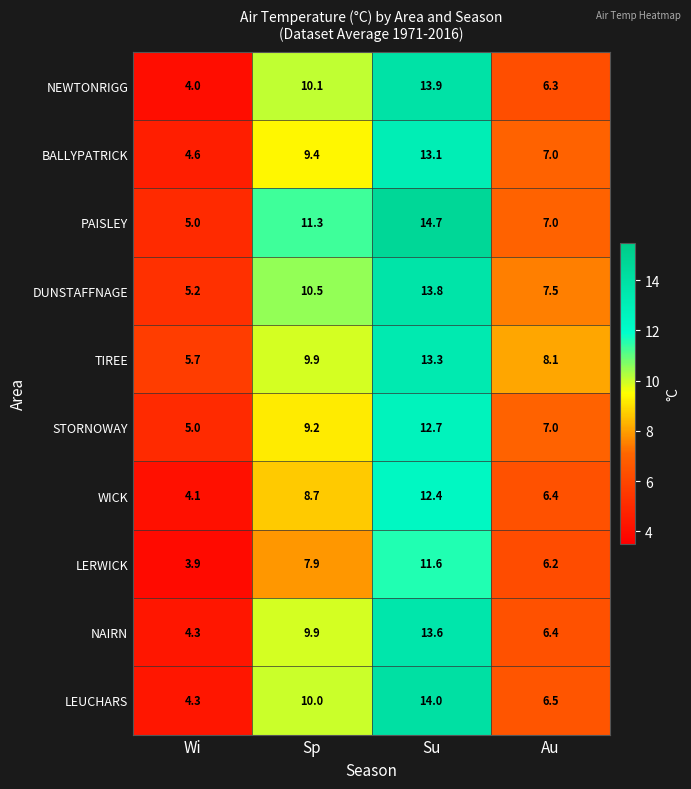

What is the spread (max minus min) of values at Au?

1.9